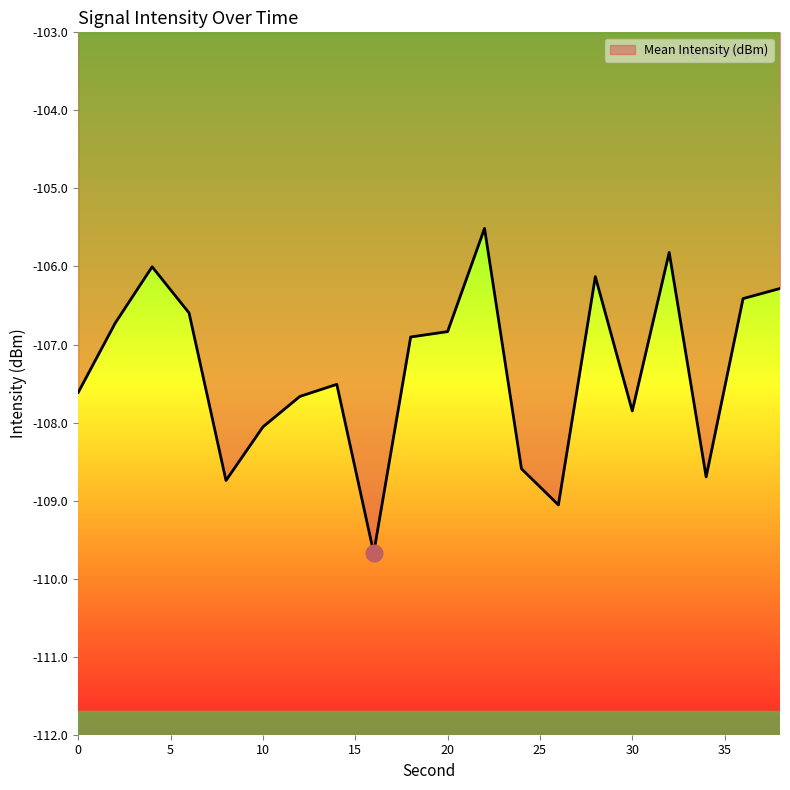

Reading right to left, transcribe all the data shown in this chart.

-106.3	-106.4	-108.7	-105.8	-107.9	-106.1	-109.1	-108.6	-105.5	-106.8	-106.9	-109.7	-107.5	-107.7	-108.1	-108.7	-106.6	-106.0	-106.7	-107.6